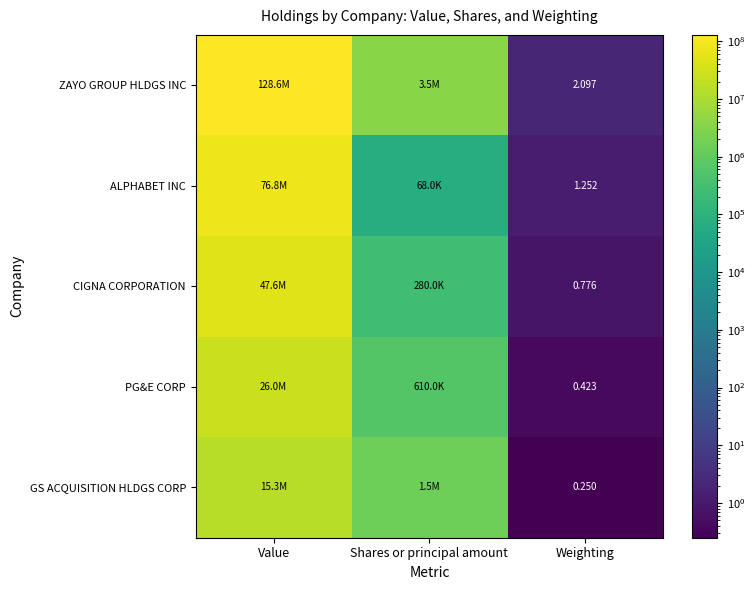

Rank the series at Weighting from highest to lowest value.

ZAYO GROUP HLDGS INC, ALPHABET INC, CIGNA CORPORATION, PG&E CORP, GS ACQUISITION HLDGS CORP